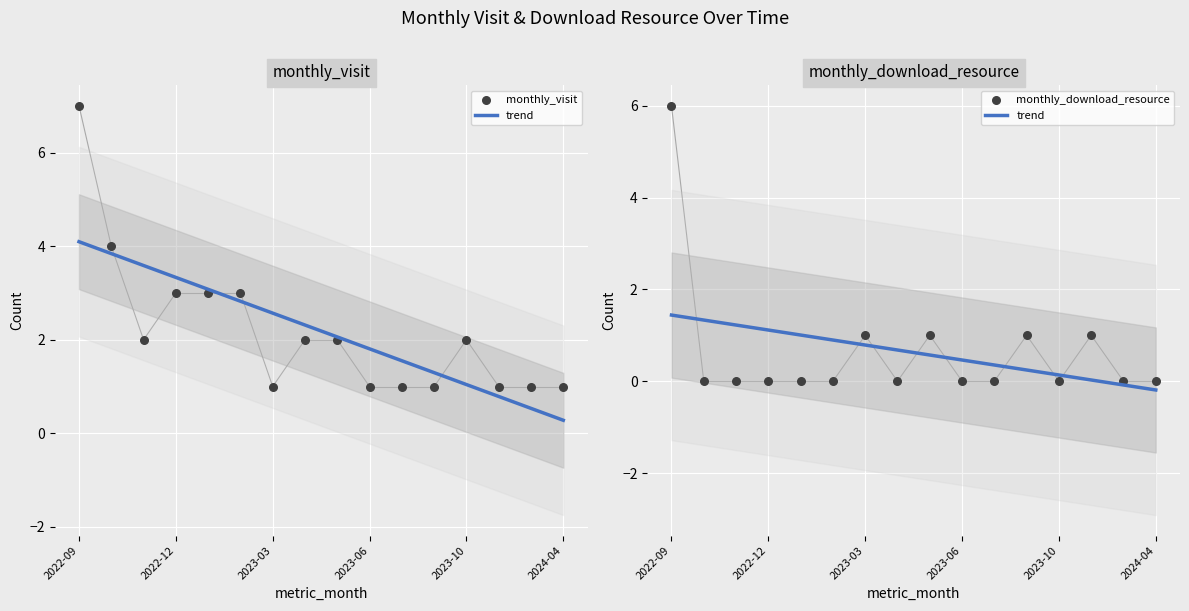

Is the value of monthly_visit at 2022-12 greater than the value of monthly_download_resource at 2023-03?

Yes